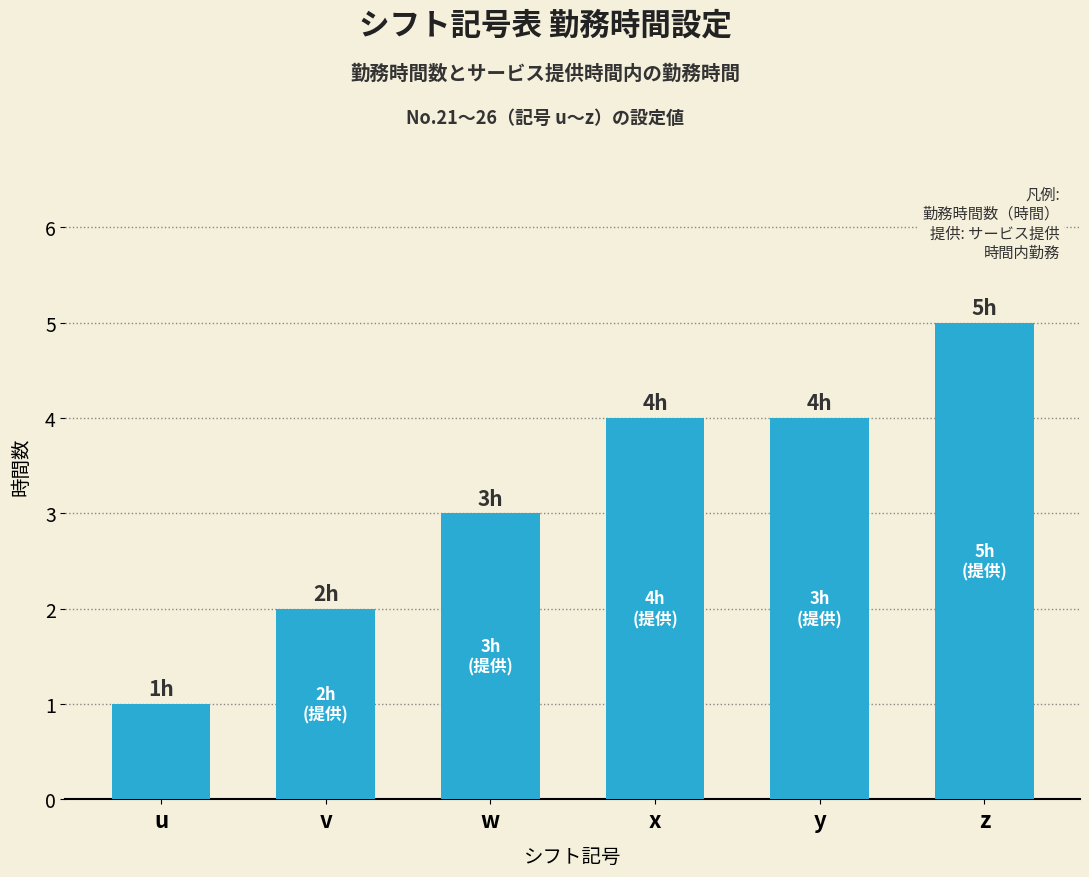

Which label corresponds to the smallest value in the chart?

u